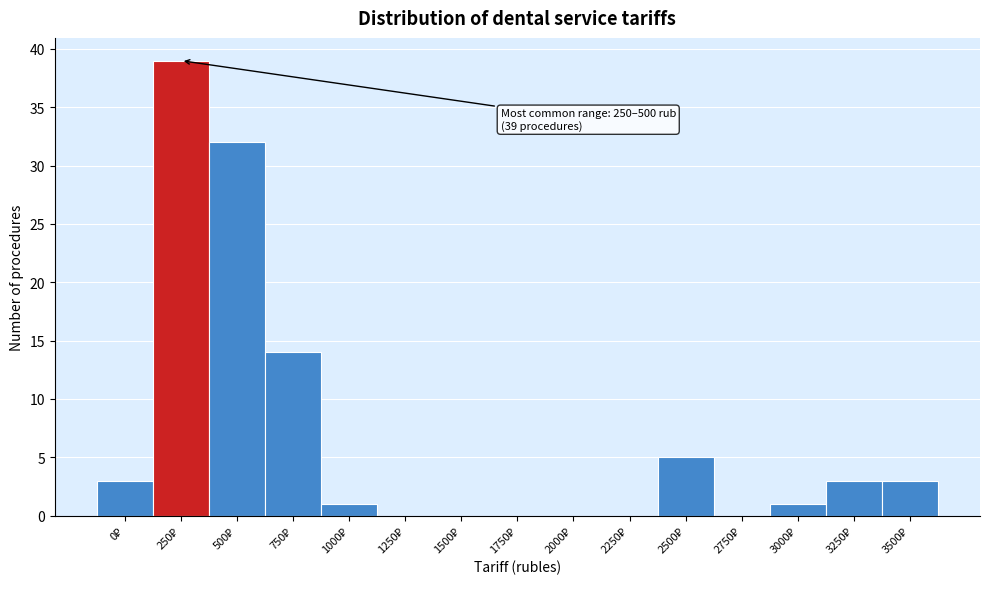

What is the maximum value shown in the chart?

39